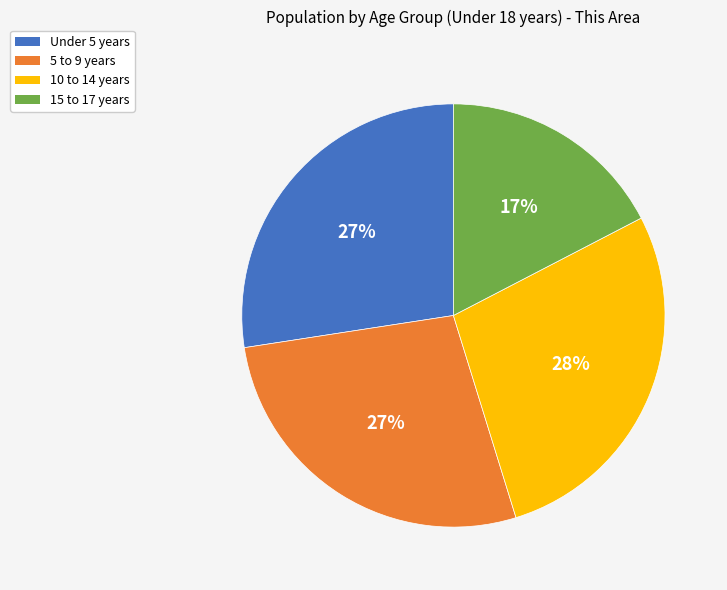

To the nearest percent, what is the average slice percentage?

25%